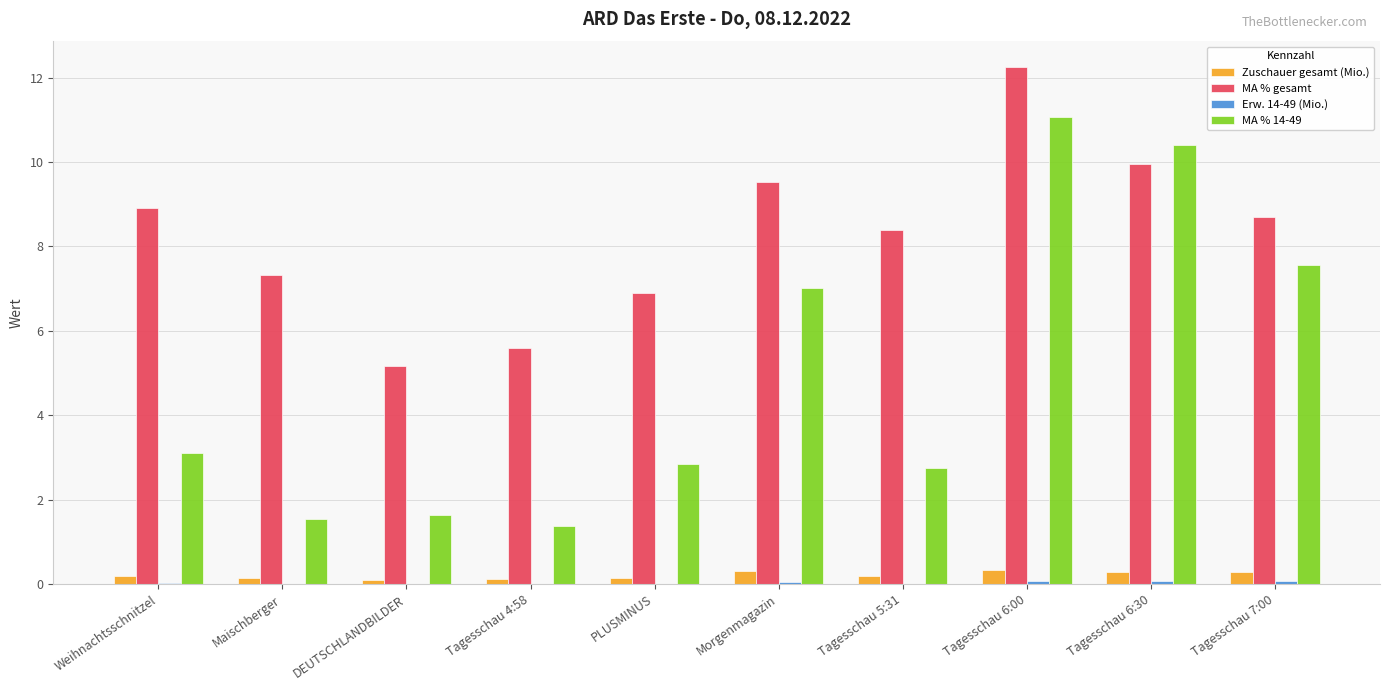

What is the greatest value displayed?

12.2